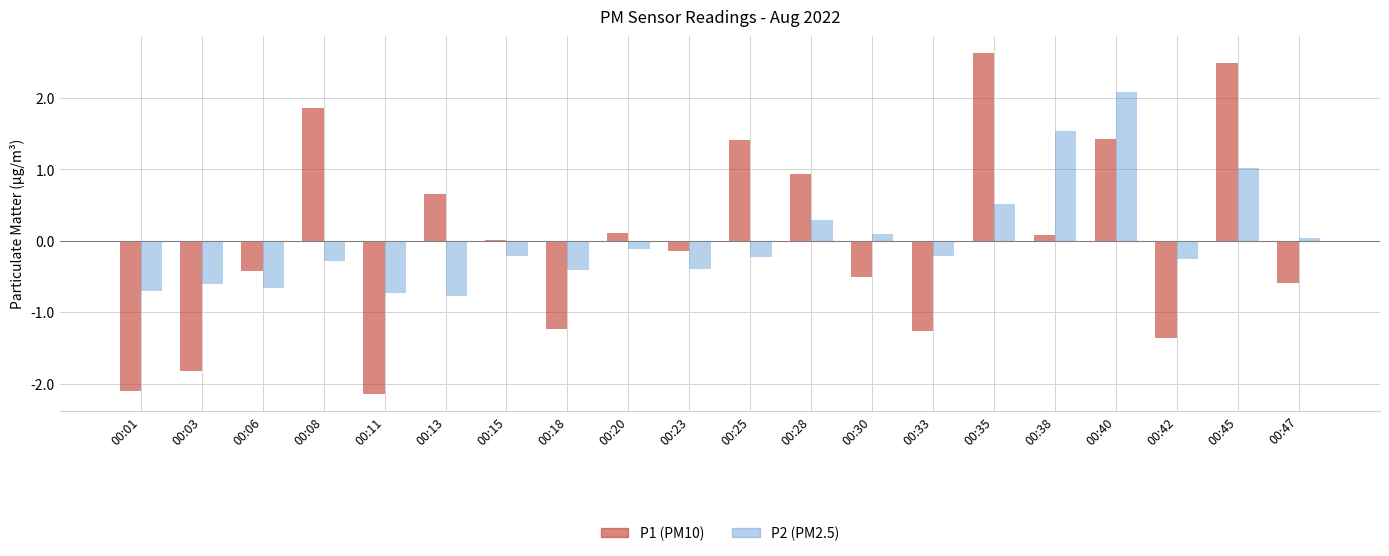

What is the total value across all series at 00:35?

3.1